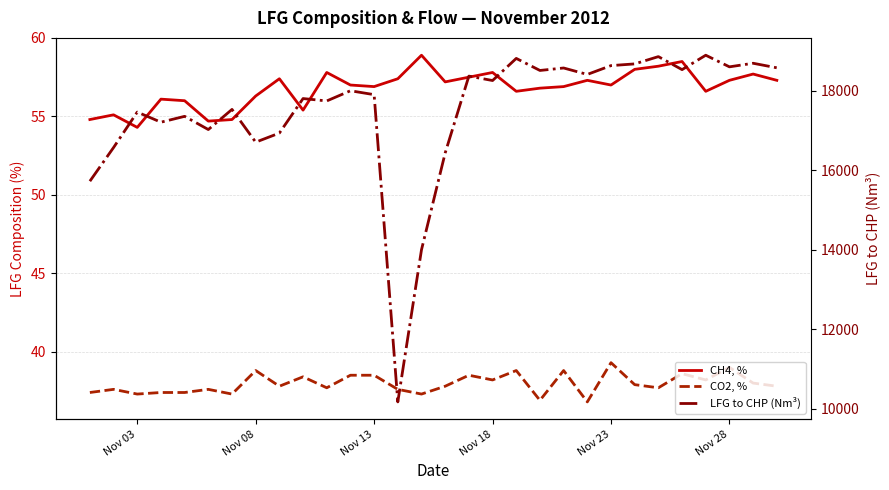

True or false: CO2, % and LFG to CHP (Nm³) cross at least once.

False